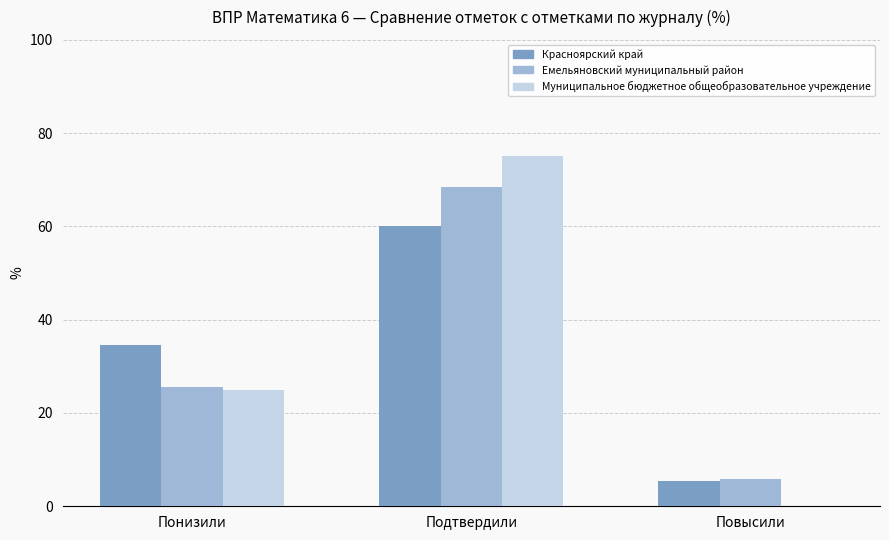

At which label is Красноярский край closest to 32?

Понизили